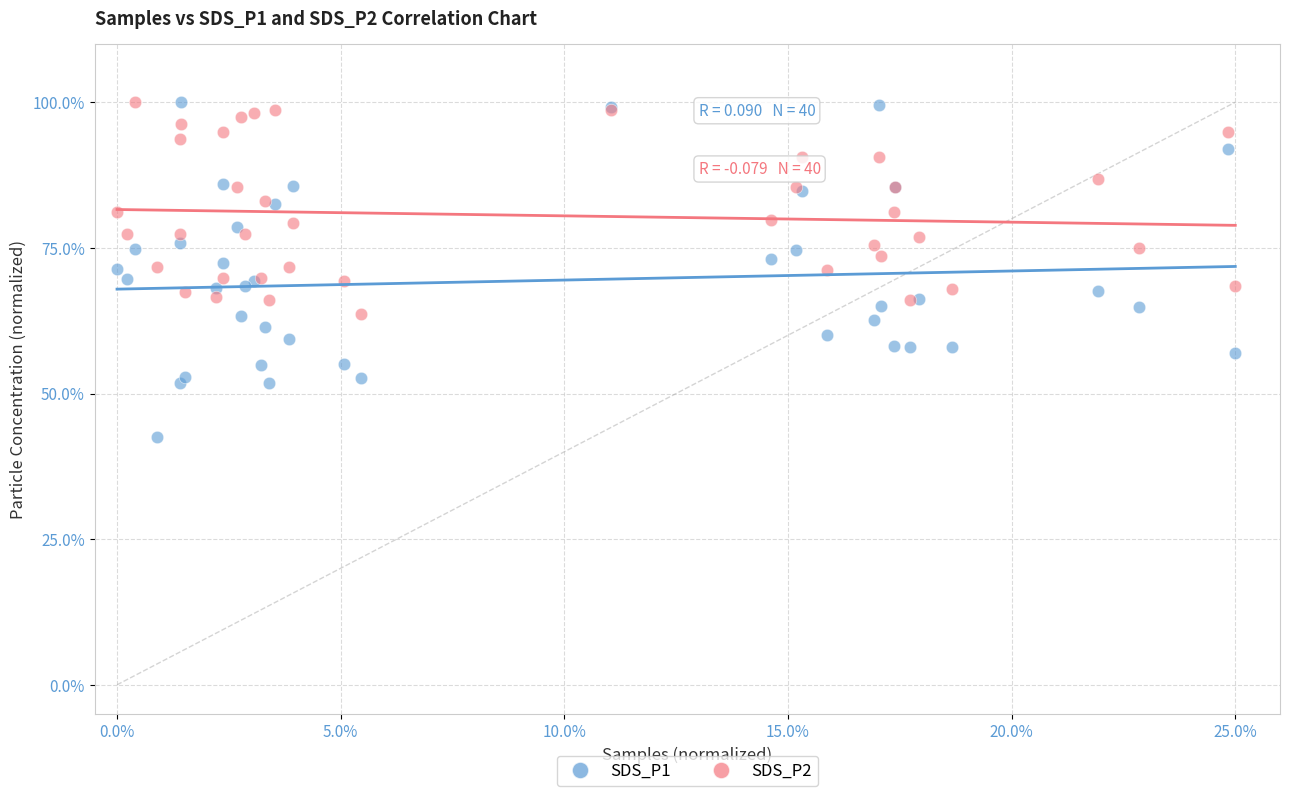

Which series contains the lowest Y value?

SDS_P1